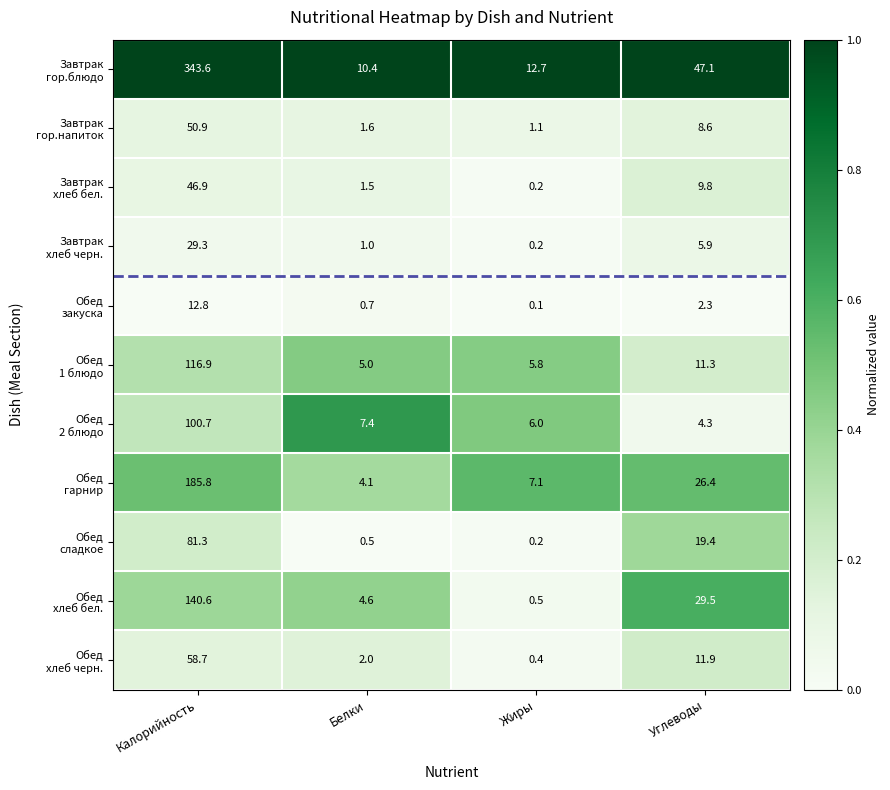

What is the maximum value shown in the chart?

343.6